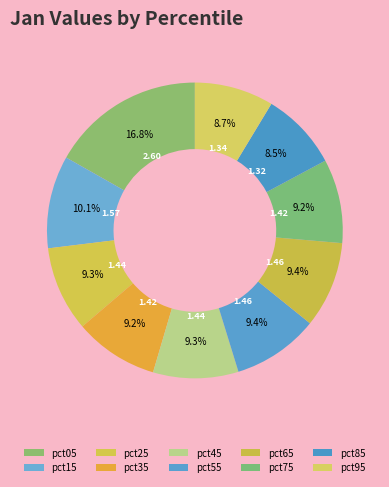

To the nearest percent, what is the average slice percentage?

10%